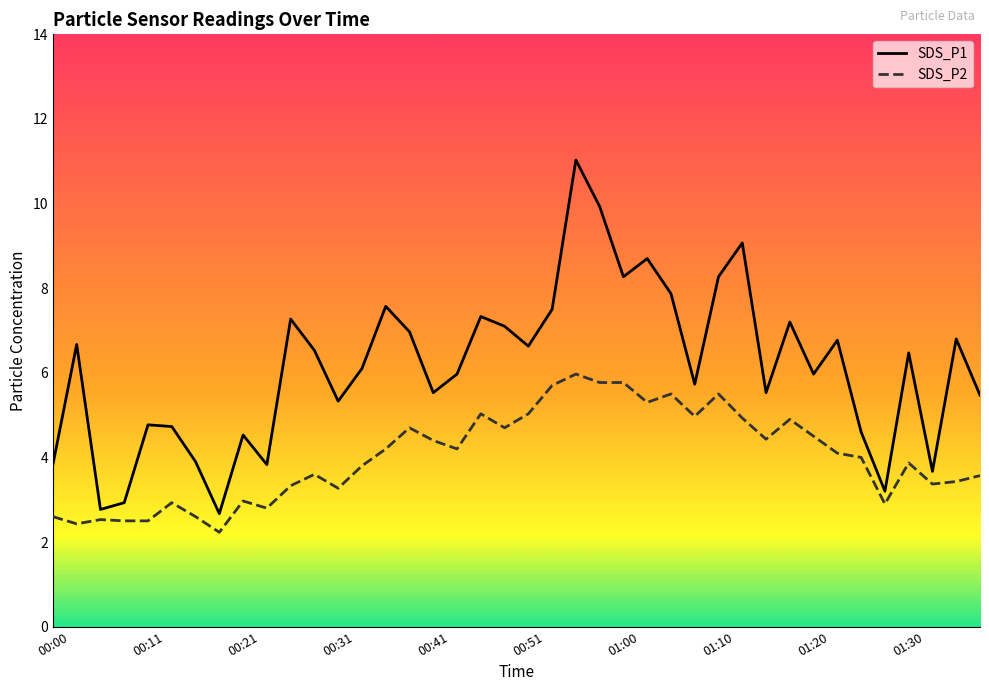

At which category is the sum across all series the highest?

22